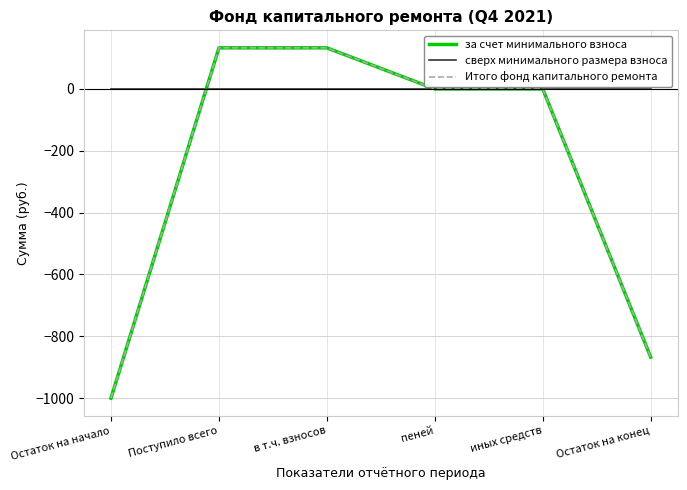

Is the value of Итого фонд капитального ремонта at пеней greater than the value of сверх минимального размера взноса at Остаток на начало?

No